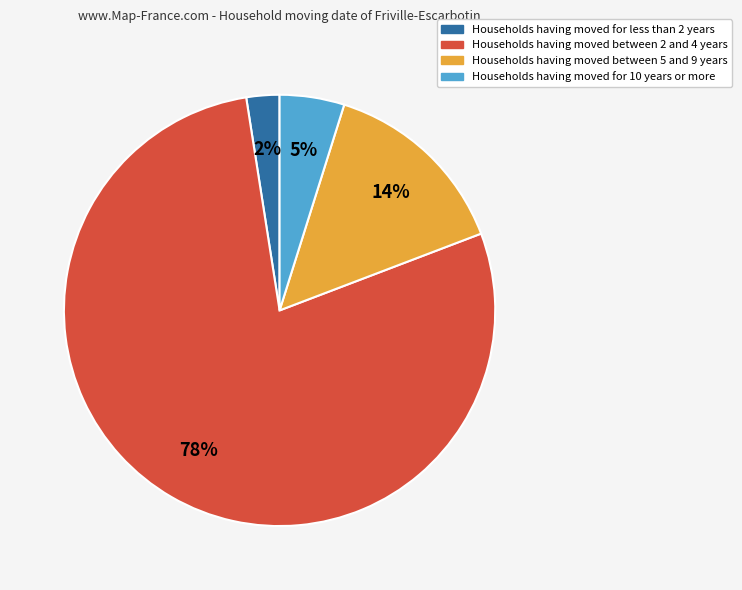

How many segments does this pie chart have?

4